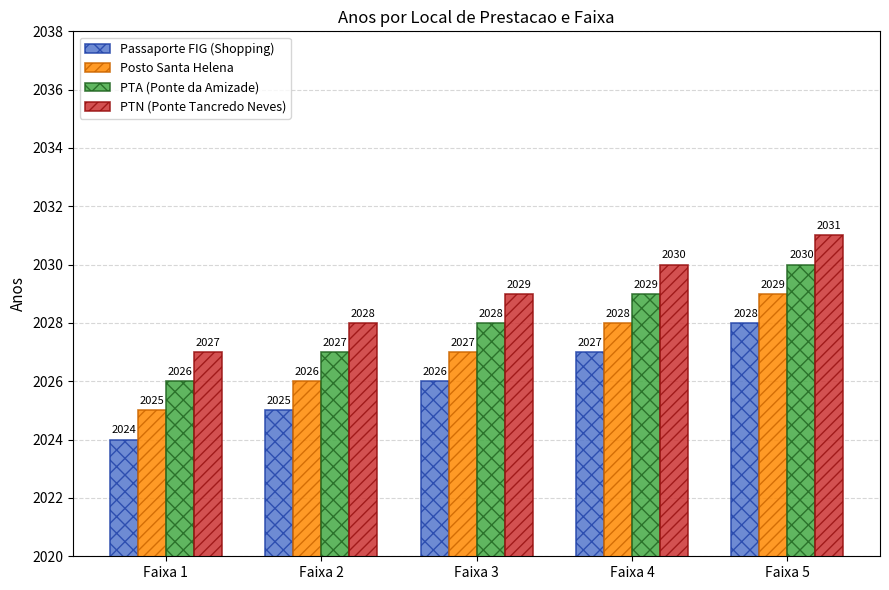

What value does the Passaporte FIG (Shopping) series have at Faixa 2?

2025